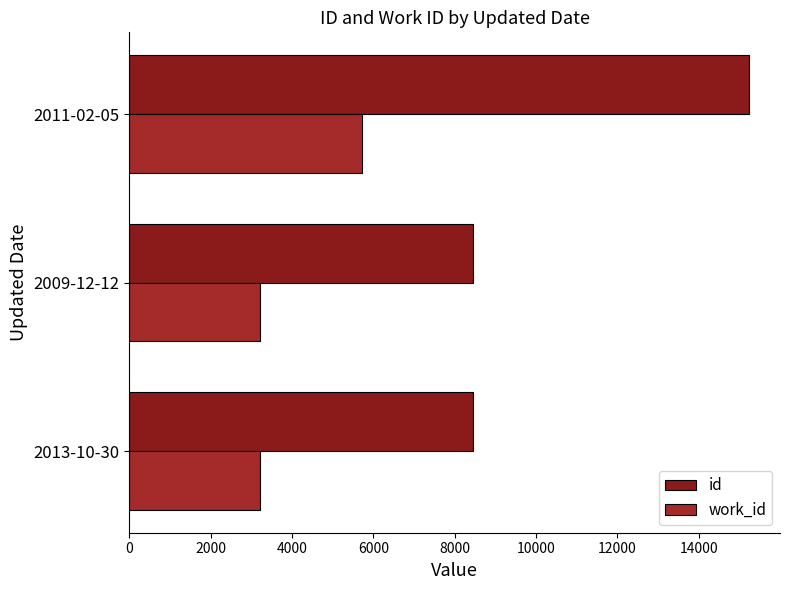

At which label is id closest to 11841?

2009-12-12